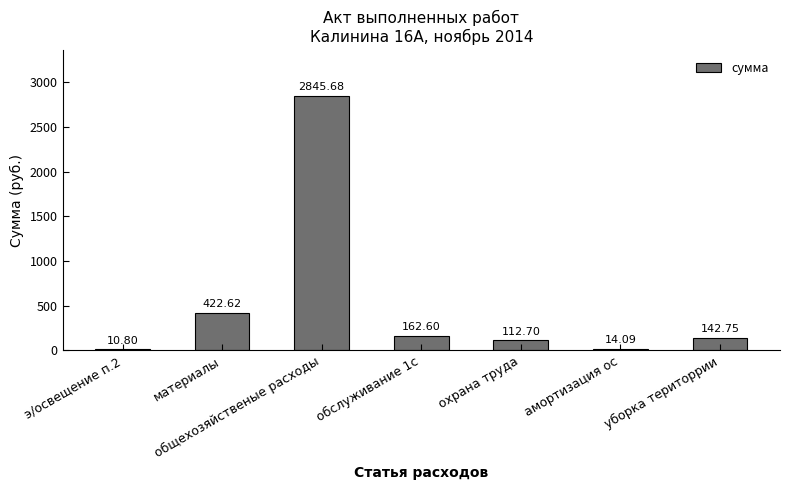

Are the bars horizontal?

No